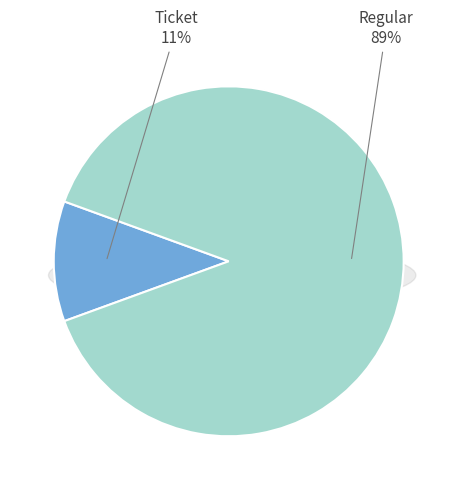

Count the number of slices in the pie.

2